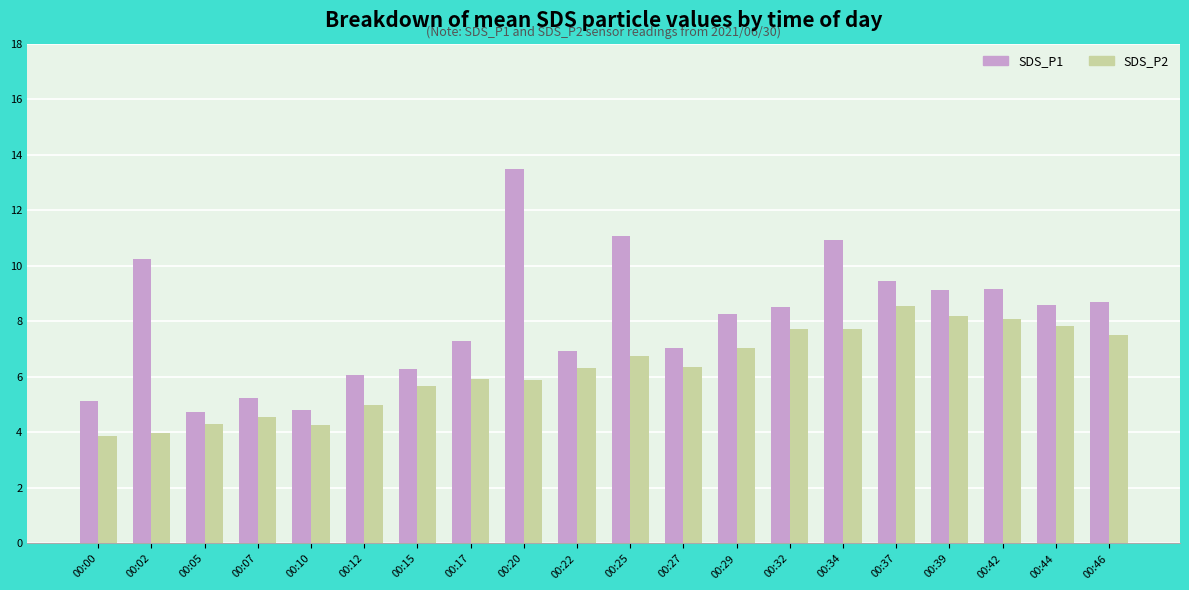

What is the average value of the SDS_P2 series?

6.3